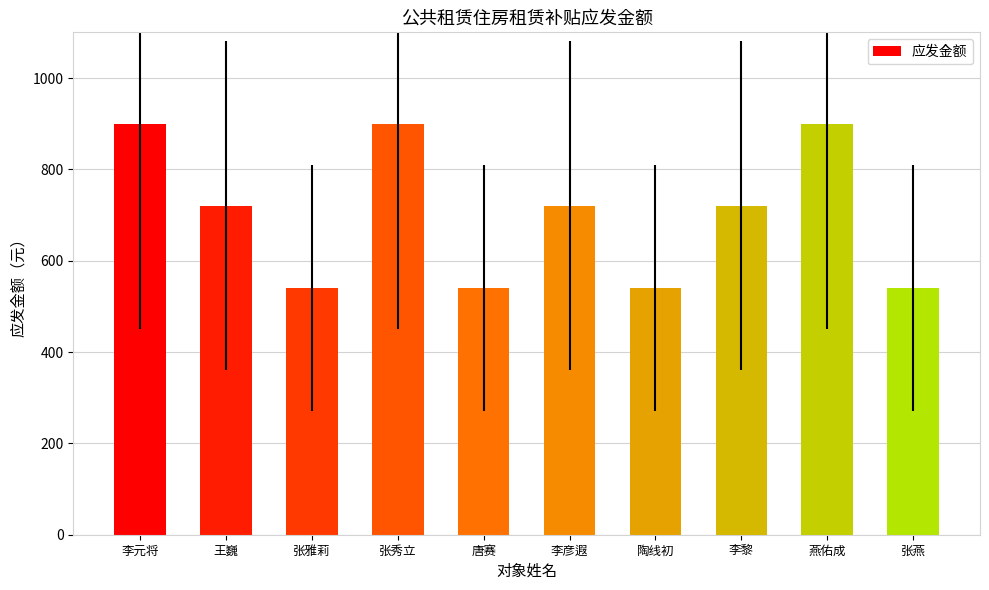

How many data points does each series have?

10